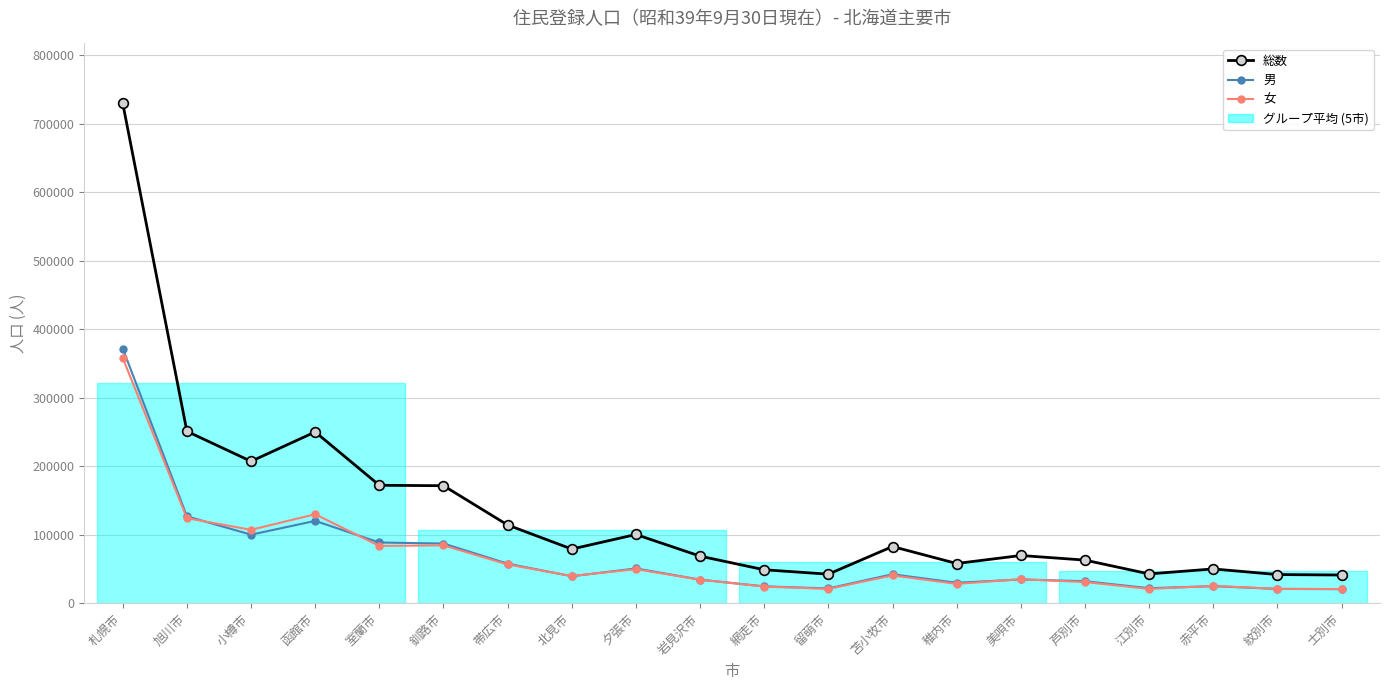

Where does the 女 series first go above 39672?

札幌市